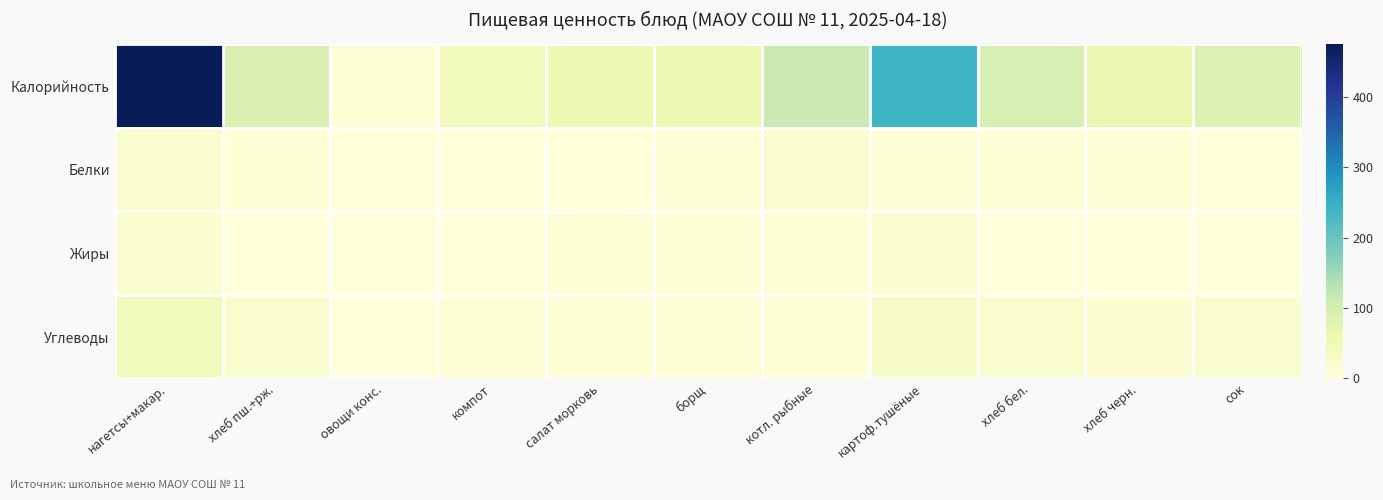

Which has a higher value, компот or хлеб бел.?

хлеб бел.